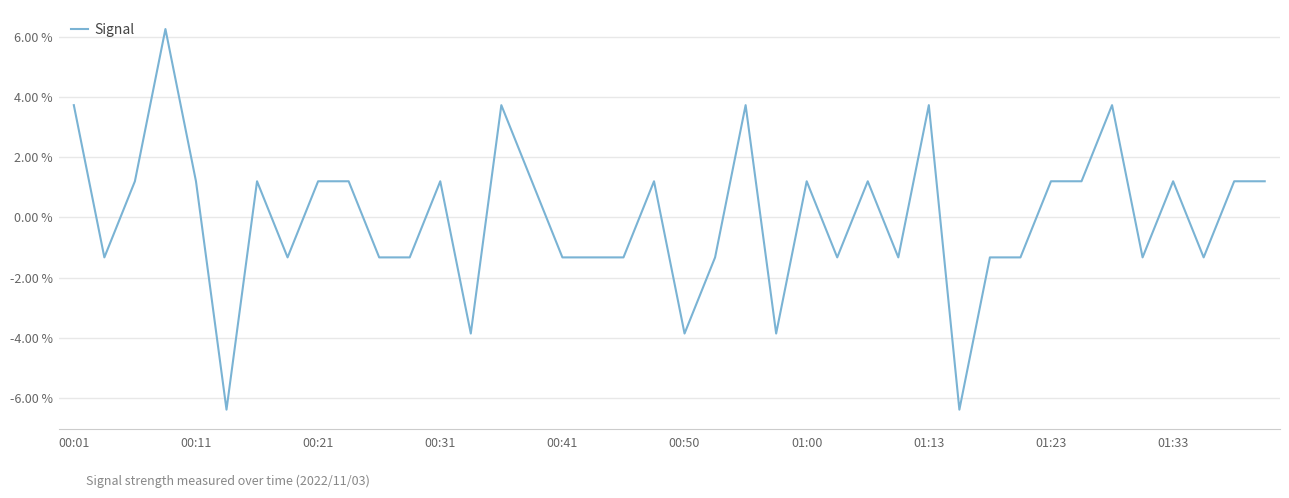

What is the smallest value displayed?

-6.4